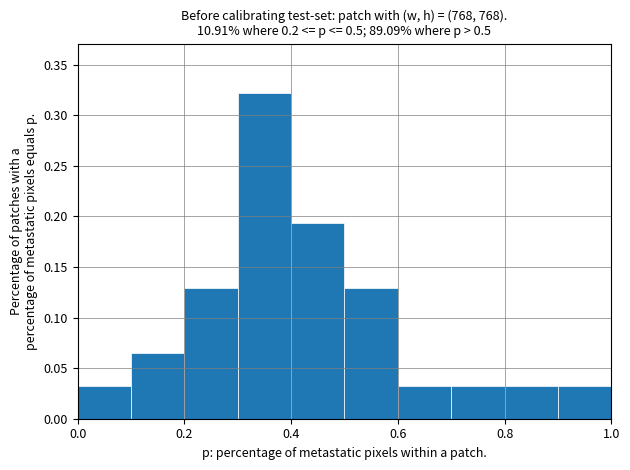

Reading left to right, transcribe this chart: for each bar, give the range it covers on the x-axis and its height. The values are not printed on the chart, so give them approximately, as read against the axis.

0.0 to 0.1: 0.030
0.1 to 0.2: 0.065
0.2 to 0.3: 0.130
0.3 to 0.4: 0.325
0.4 to 0.5: 0.195
0.5 to 0.6: 0.130
0.6 to 0.7: 0.030
0.7 to 0.8: 0.030
0.8 to 0.9: 0.030
0.9 to 1.0: 0.030